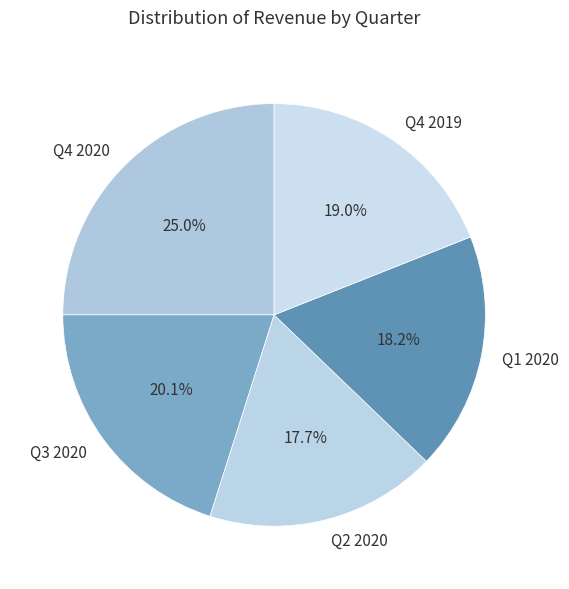

To the nearest percent, what is the difference between the Q2 2020 and Q3 2020 slice percentages?

2%